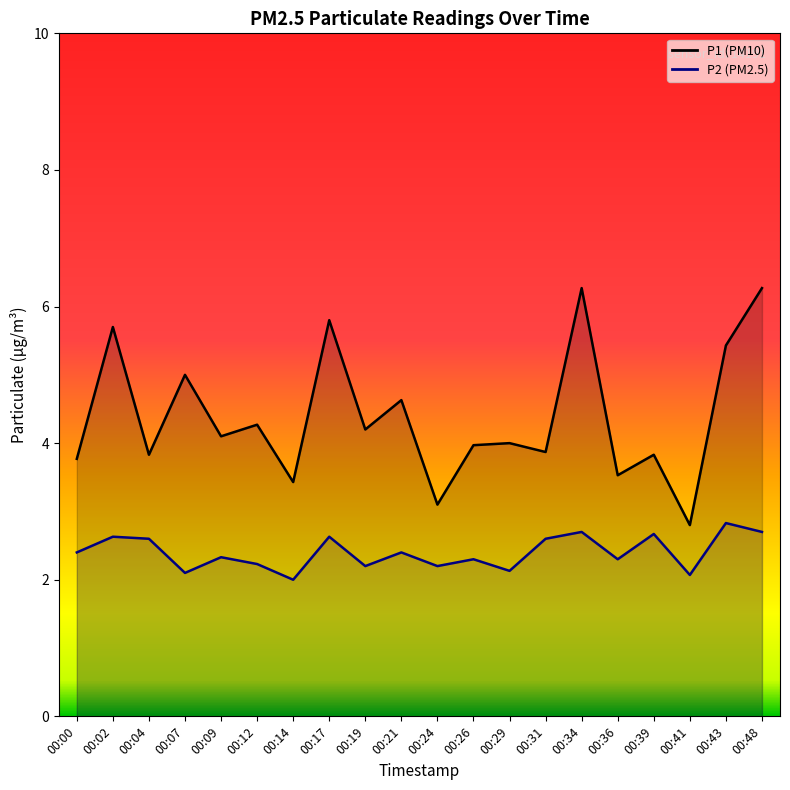

Reading right to left, transcribe all the data shown in this chart.

P1: 00:48=6.3	00:43=5.4	00:41=2.8	00:39=3.8	00:36=3.5	00:34=6.3	00:31=3.9	00:29=4.0	00:26=4.0	00:24=3.1	00:21=4.6	00:19=4.2	00:17=5.8	00:14=3.4	00:12=4.3	00:09=4.1	00:07=5.0	00:04=3.8	00:02=5.7	00:00=3.8
P2: 00:48=2.7	00:43=2.8	00:41=2.1	00:39=2.7	00:36=2.3	00:34=2.7	00:31=2.6	00:29=2.1	00:26=2.3	00:24=2.2	00:21=2.4	00:19=2.2	00:17=2.6	00:14=2.0	00:12=2.2	00:09=2.3	00:07=2.1	00:04=2.6	00:02=2.6	00:00=2.4